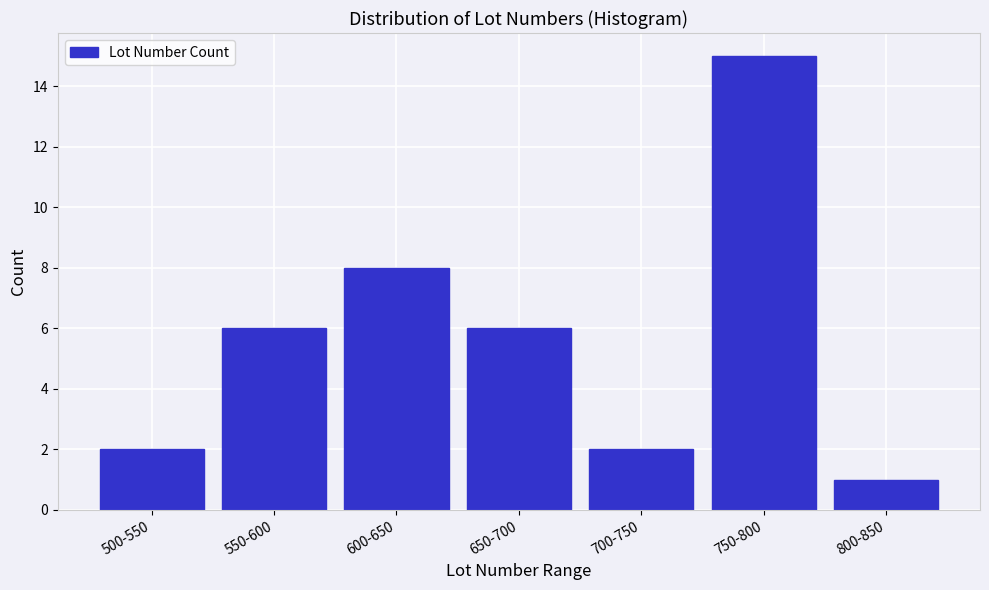

Reading right to left, what are all the values shown in this chart?

800-850=1	750-800=15	700-750=2	650-700=6	600-650=8	550-600=6	500-550=2